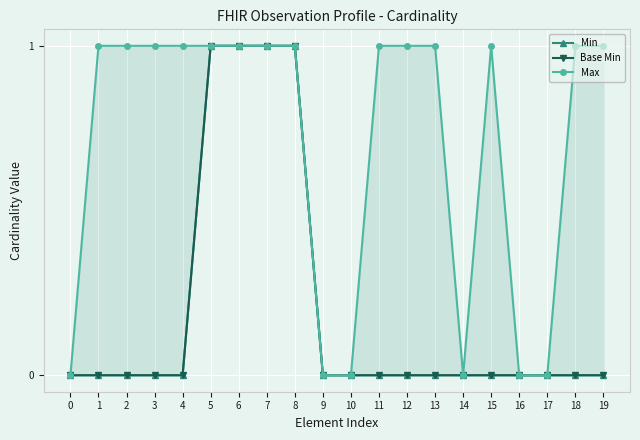

At 19, list the series in order from largest to smallest.

Max, Min, Base Min